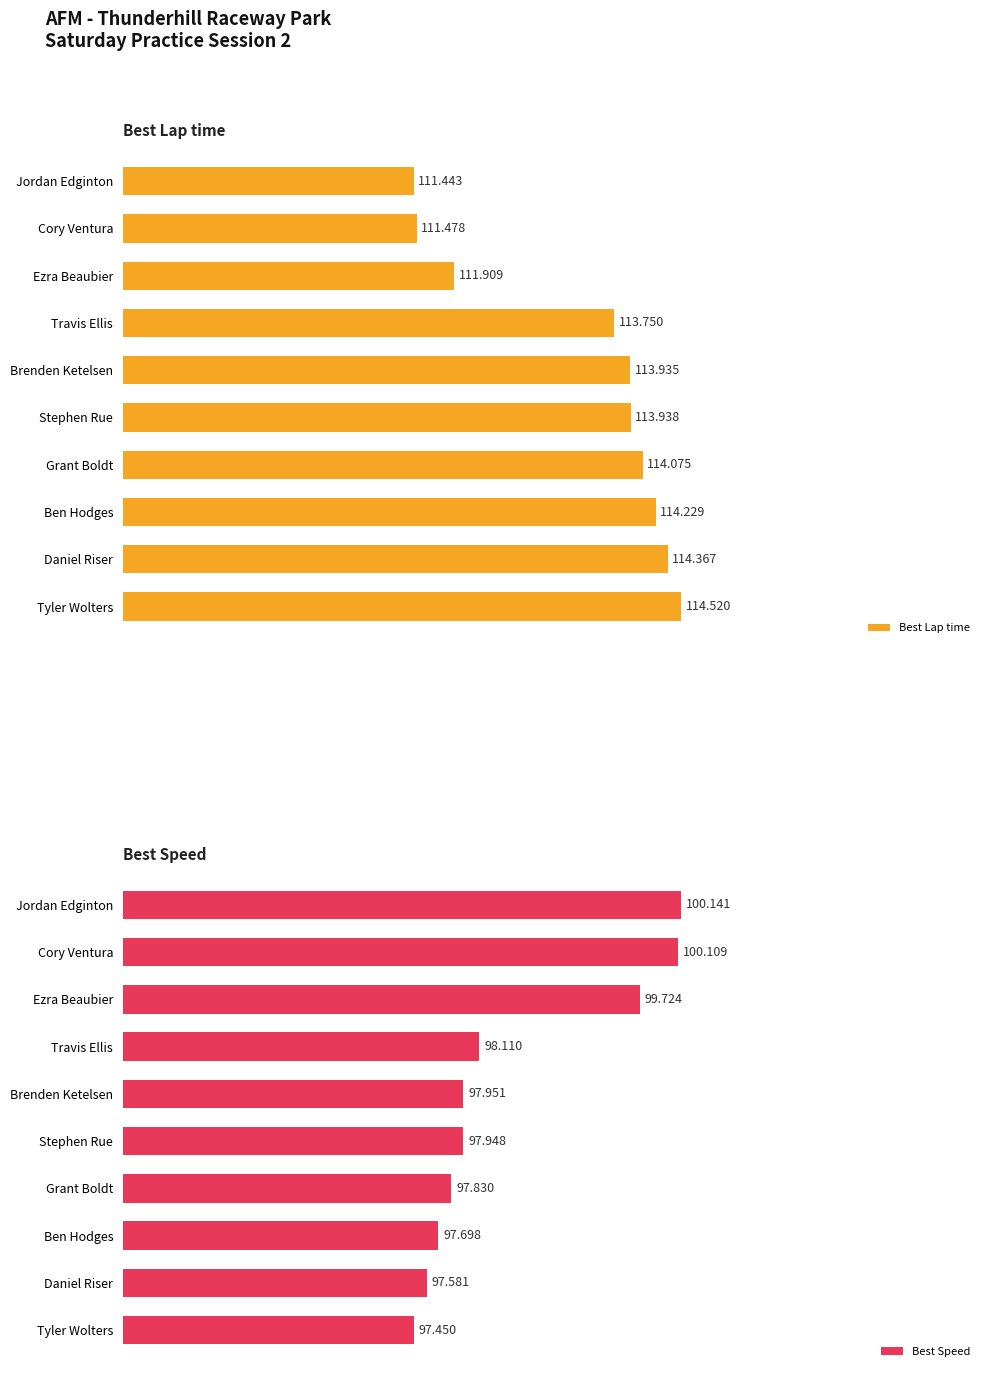

List the labels in order of Best Lap time value, largest first.

Tyler Wolters, Daniel Riser, Ben Hodges, Grant Boldt, Stephen Rue, Brenden Ketelsen, Travis Ellis, Ezra Beaubier, Cory Ventura, Jordan Edginton